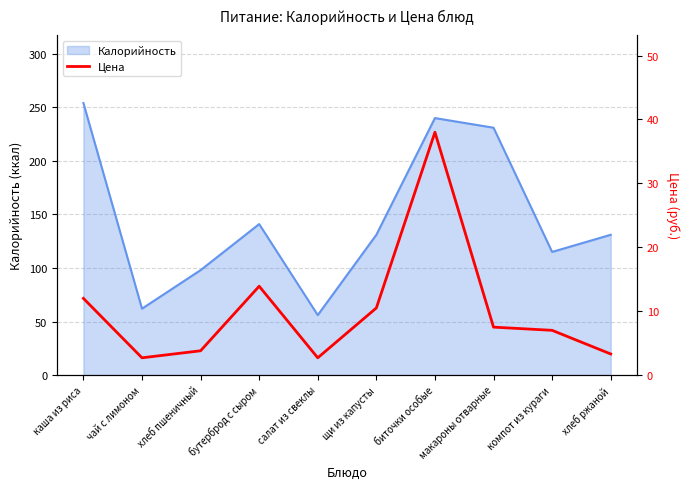

Where is the data nearest to the value 20?

бутерброд с сыром